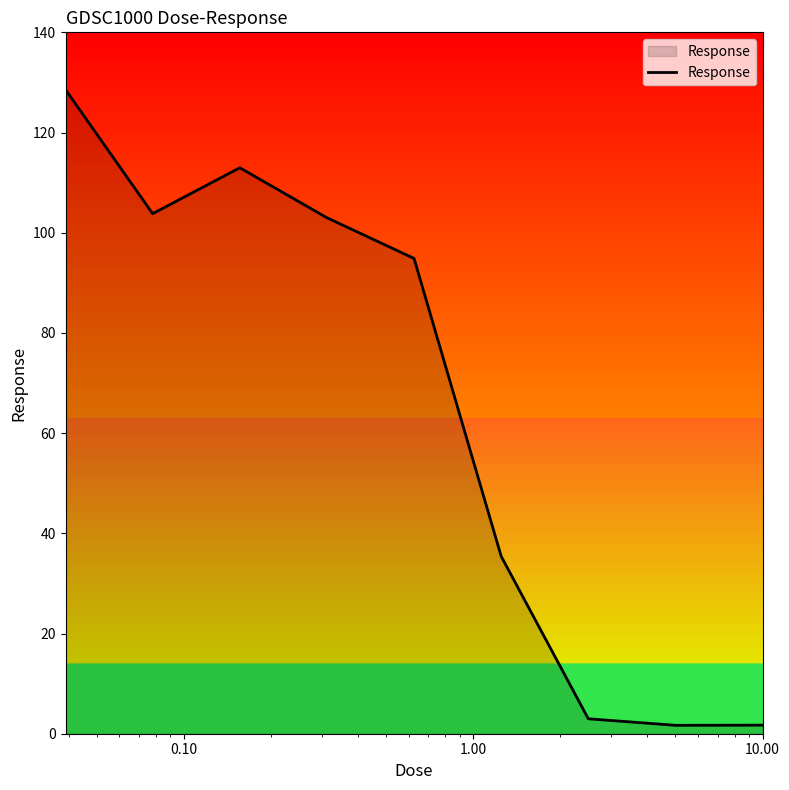

What is the difference between the maximum and minimum values?

126.9